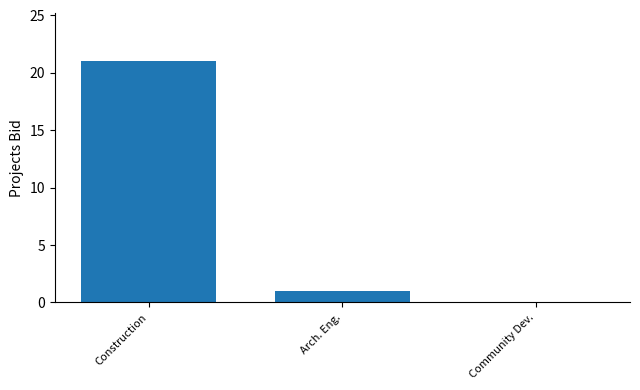

At which label is the value closest to 10?

Arch. Eng.